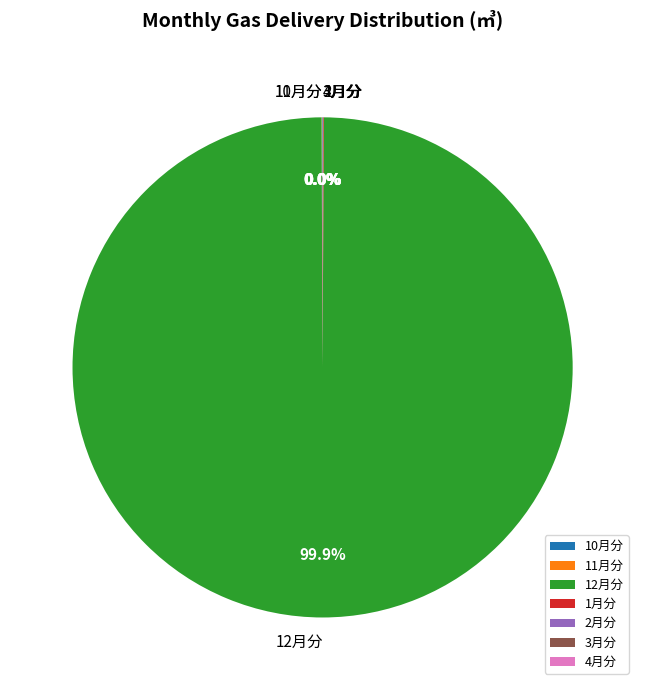

Does 11月分 represent more than half of the total?

No